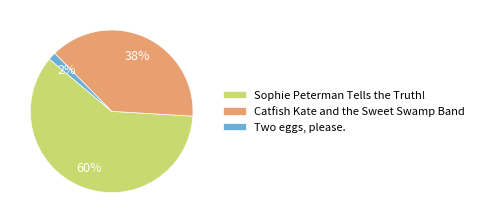

Is Sophie Peterman Tells the Truth! the majority of the pie?

Yes